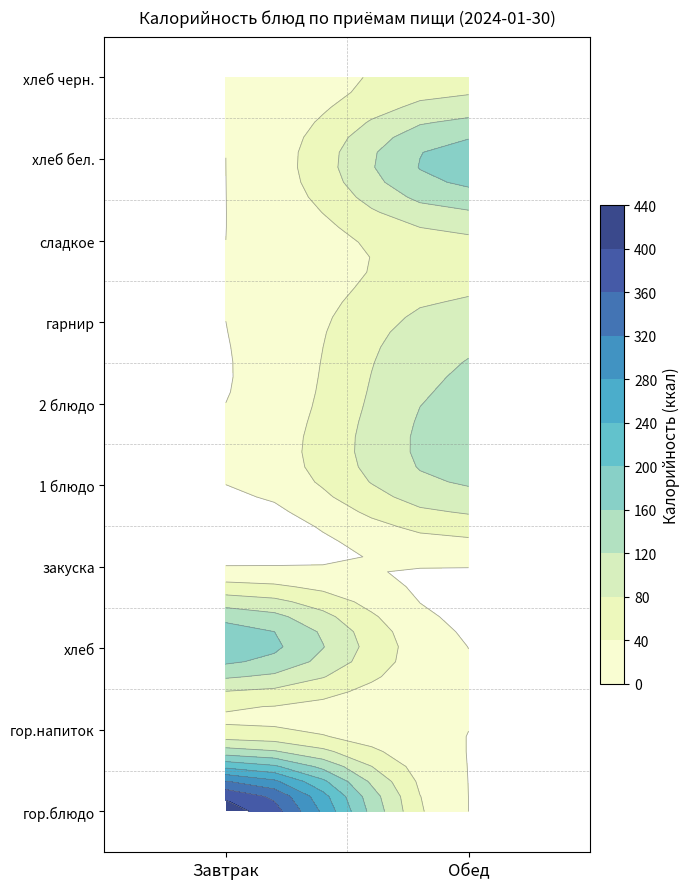

Reading left to right, list all the values displayed in this chart.

Завтрак: гор.блюдо=421	гор.напиток=46	хлеб=187	закуска=0	1 блюдо=0	2 блюдо=0	гарнир=0	сладкое=0	хлеб бел.=0	хлеб черн.=0
Обед: гор.блюдо=0	гор.напиток=0	хлеб=0	закуска=0	1 блюдо=122	2 блюдо=133	гарнир=101	сладкое=72	хлеб бел.=181	хлеб черн.=67